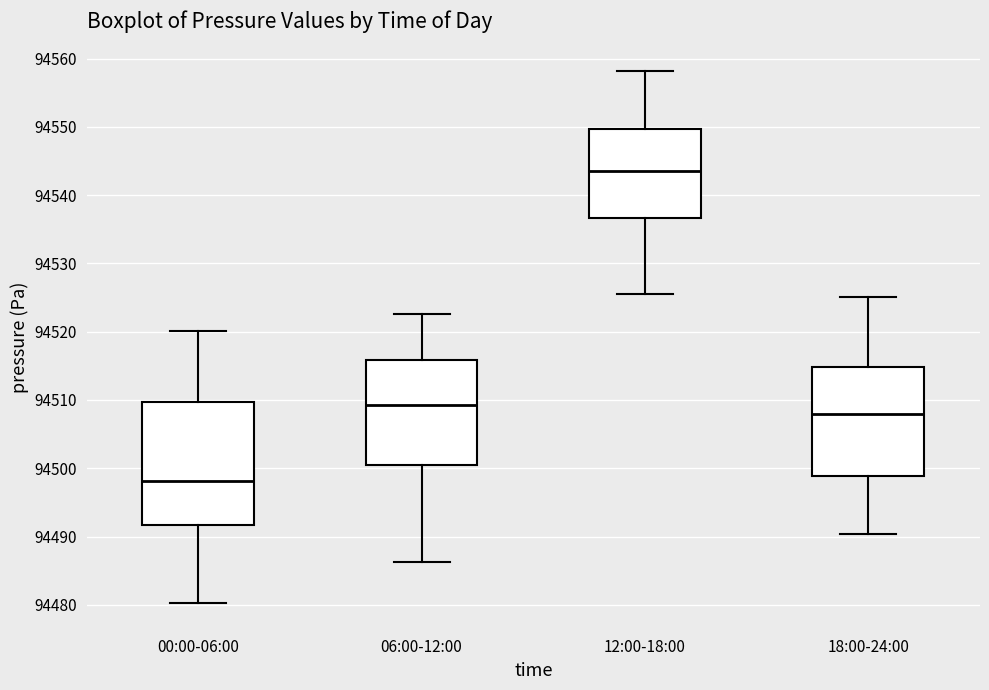

Where does the lower whisker of the box for 18:00-24:00 end on the y-axis? The values are not printed on the chart, so give them approximately, as read against the axis.

94490